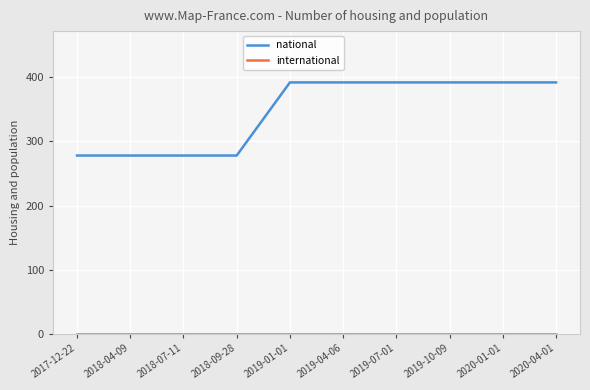

What is the sum of the national values at 2019-10-09 and 2019-04-06?

784